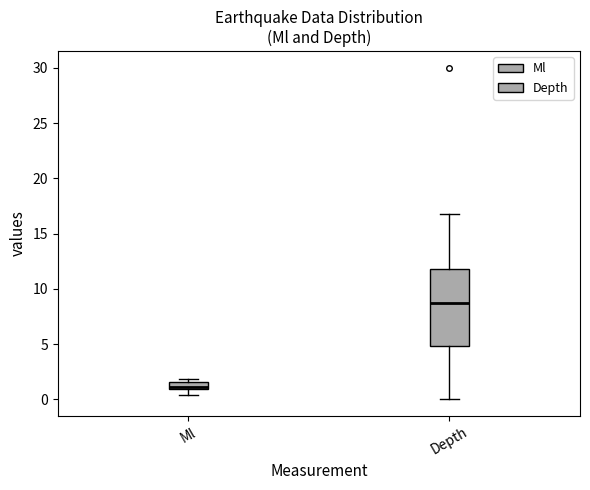

Comparing the boxes themselves (not the whiskers), which one is the tallest?

Depth